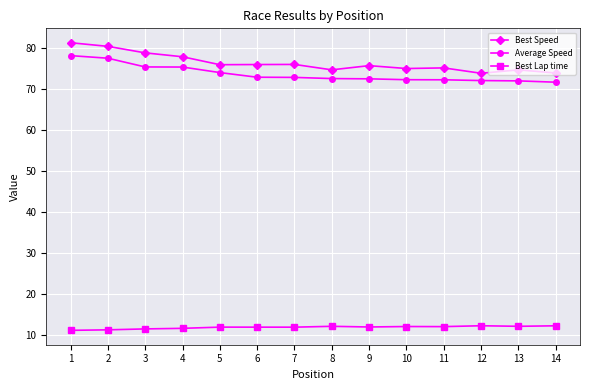

What is the highest value of the Best Speed series?

81.2